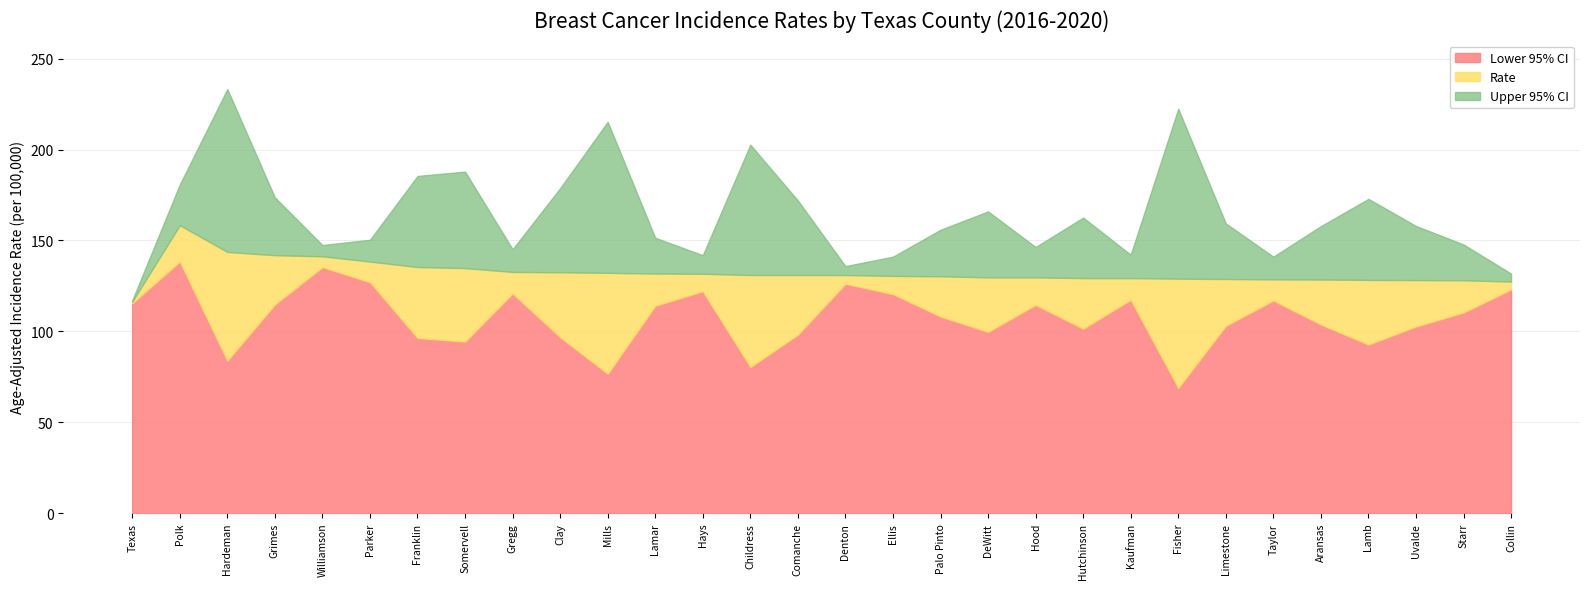

What are all the series names shown in the legend?

Lower 95% CI, Rate, Upper 95% CI